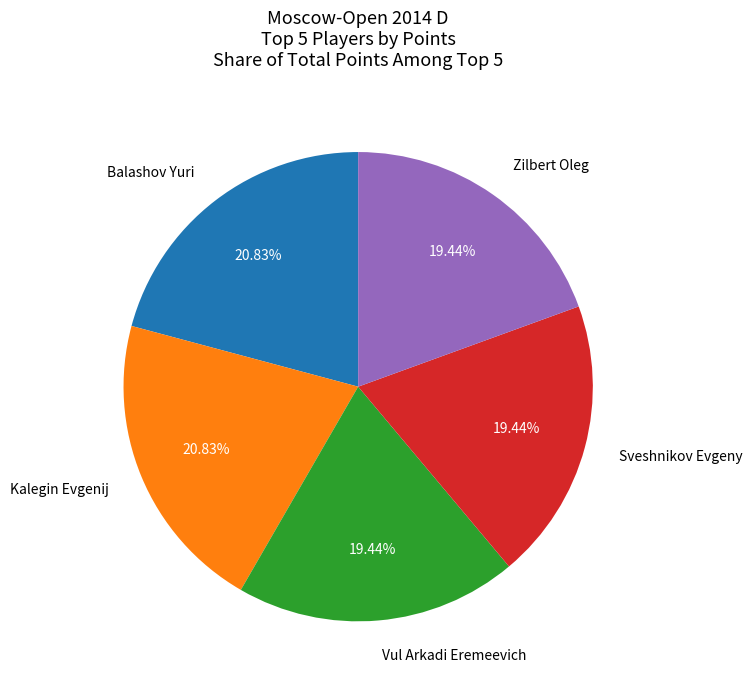

To the nearest percent, what portion does Balashov Yuri represent?

21%